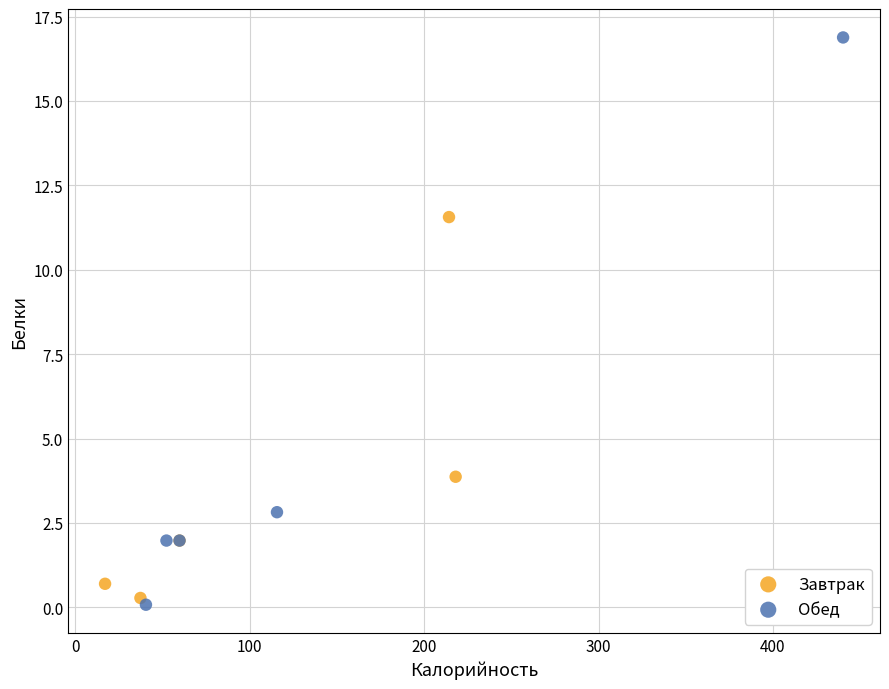

Which series contains the highest Y value?

Обед